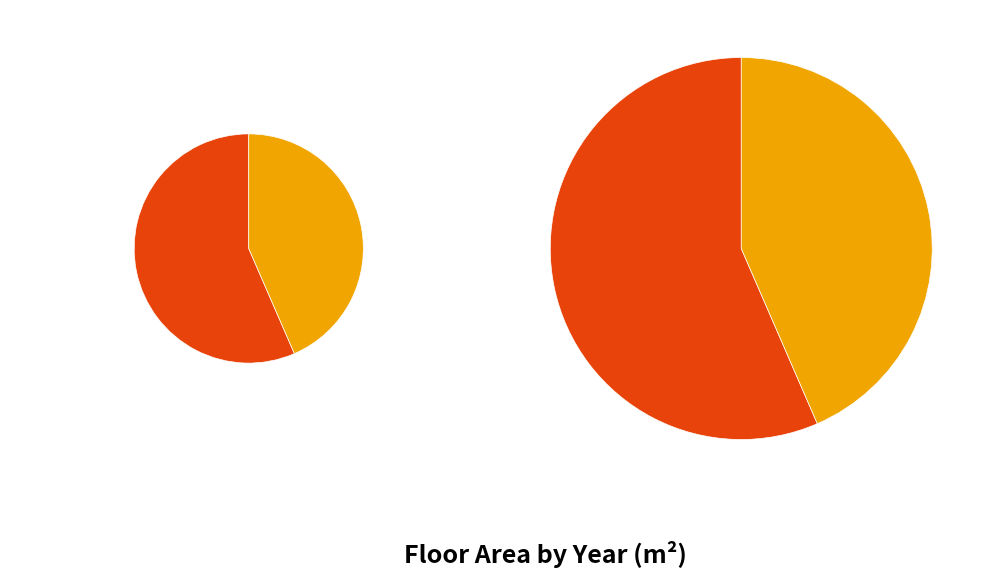

How many segments does this pie chart have?

2